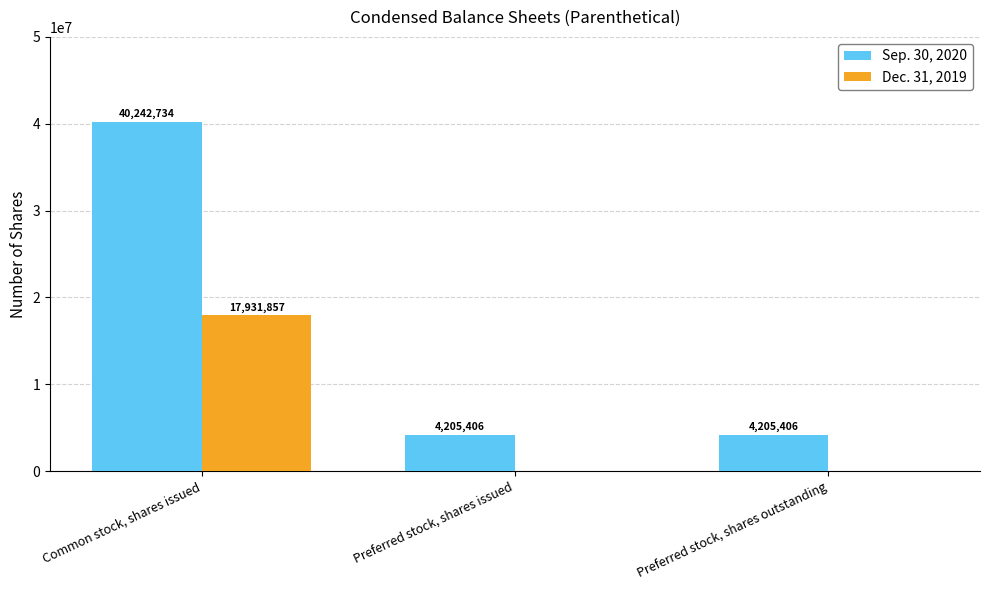

What is the maximum value for Dec. 31, 2019?

17931857